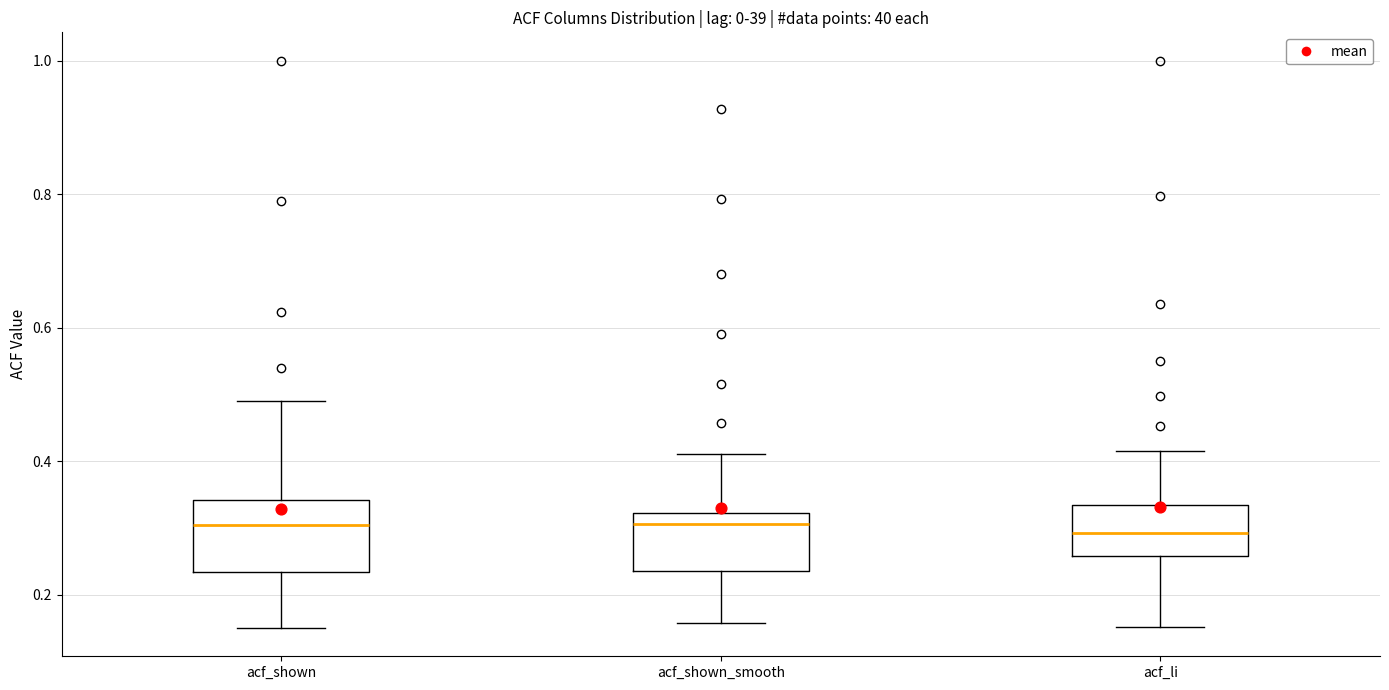

Which box is the tallest, from its lower edge to its upper edge?

acf_shown